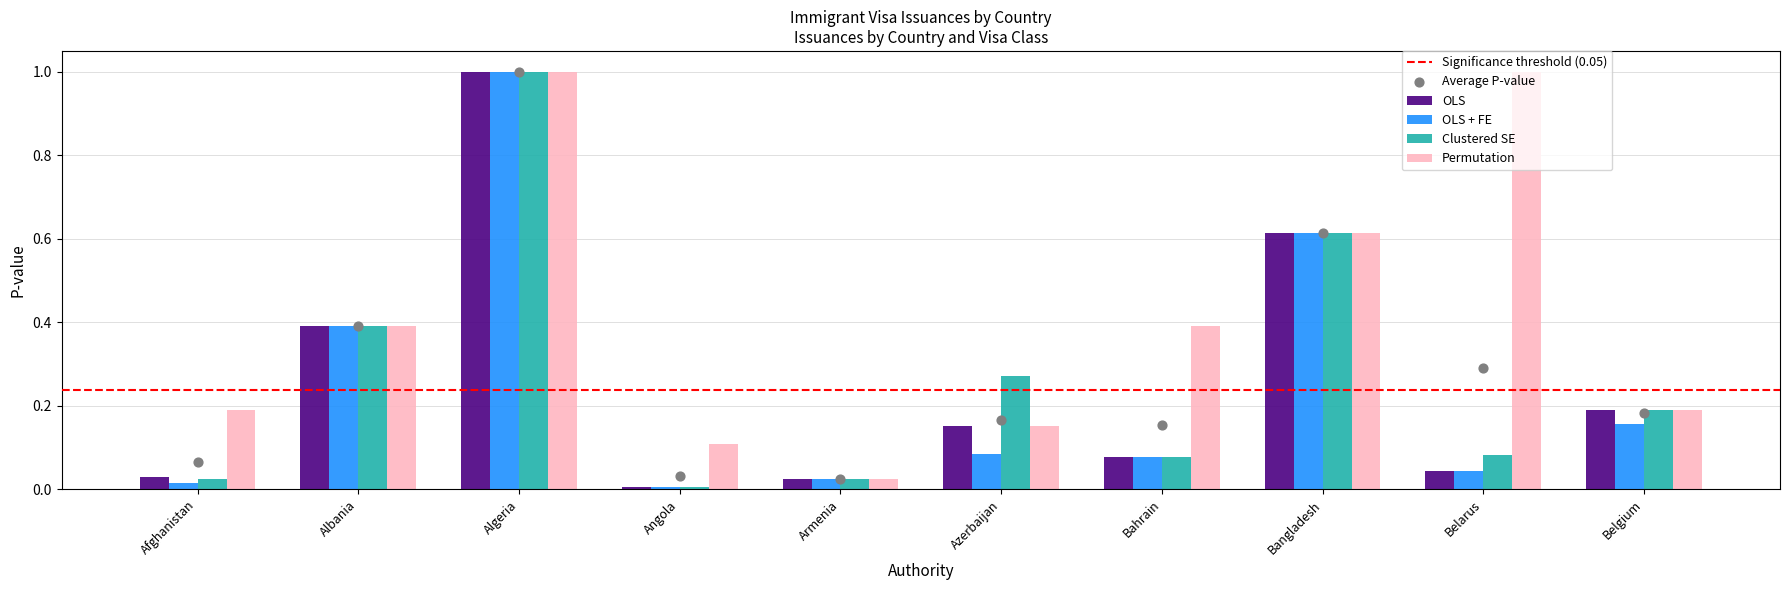

What are all the series names shown in the legend?

OLS, OLS + FE, Clustered SE, Permutation